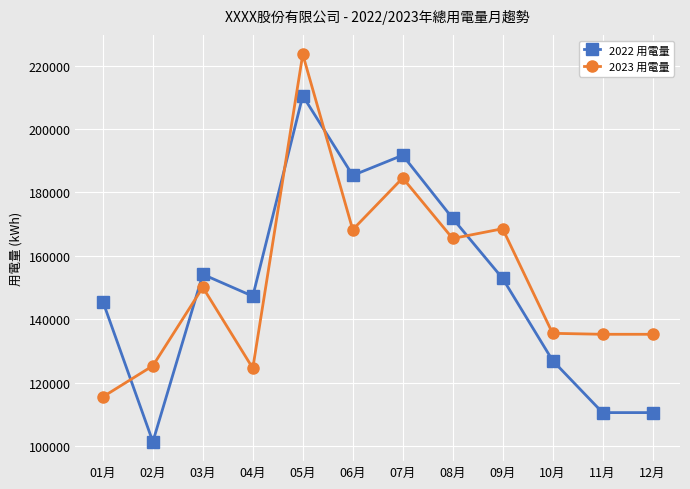

Is this an area chart (filled region under the line)?

No